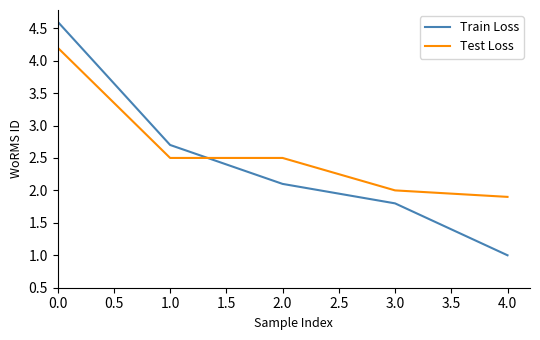

At how many categories does at least one series exceed 3?

1